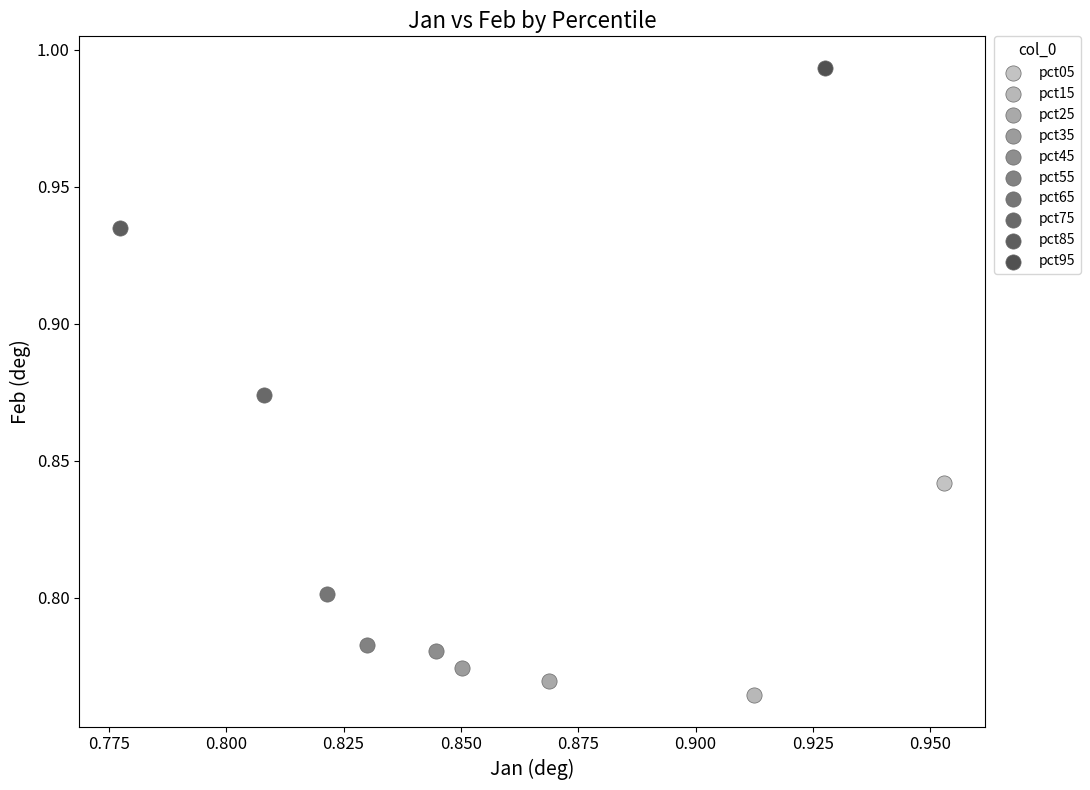

What are all the series names shown in the legend?

pct05, pct15, pct25, pct35, pct45, pct55, pct65, pct75, pct85, pct95